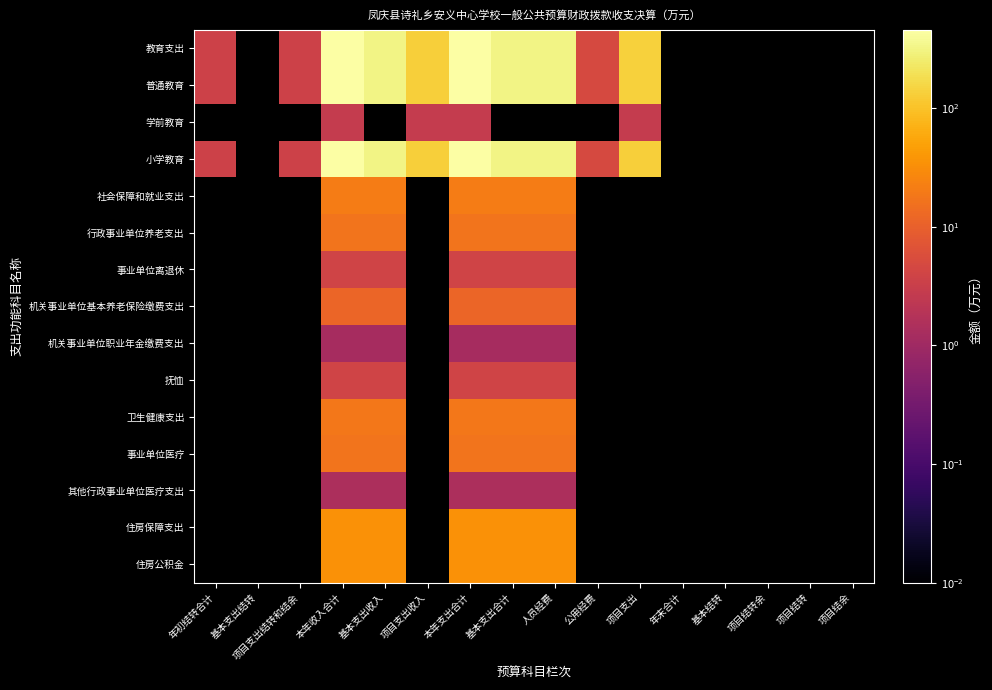

Where is 普通教育 nearest to the value 229?

人员经费